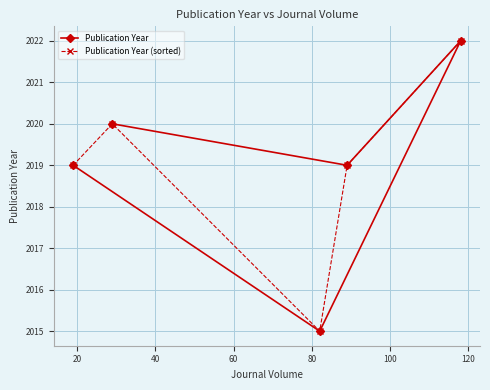

What is the maximum value for Publication Year?

2022